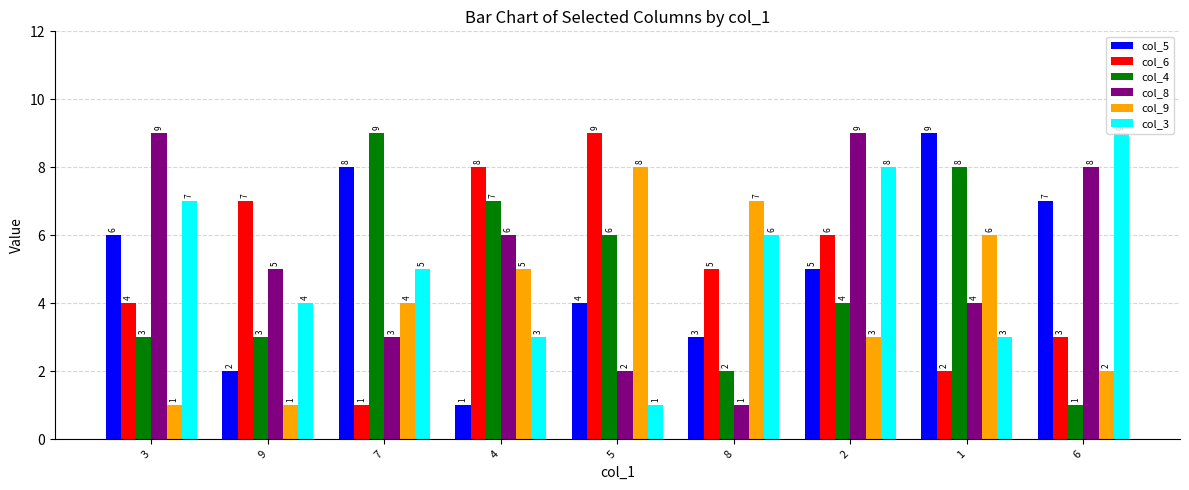

How many categories are shown in the chart?

9